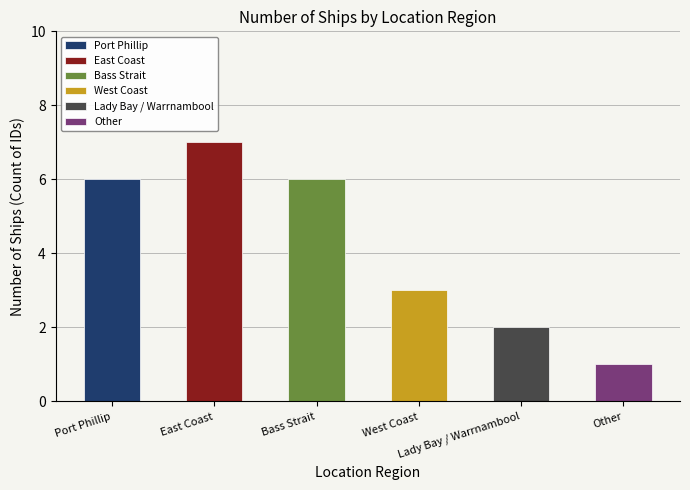

What is the label of the 3rd bar from the right?

West Coast